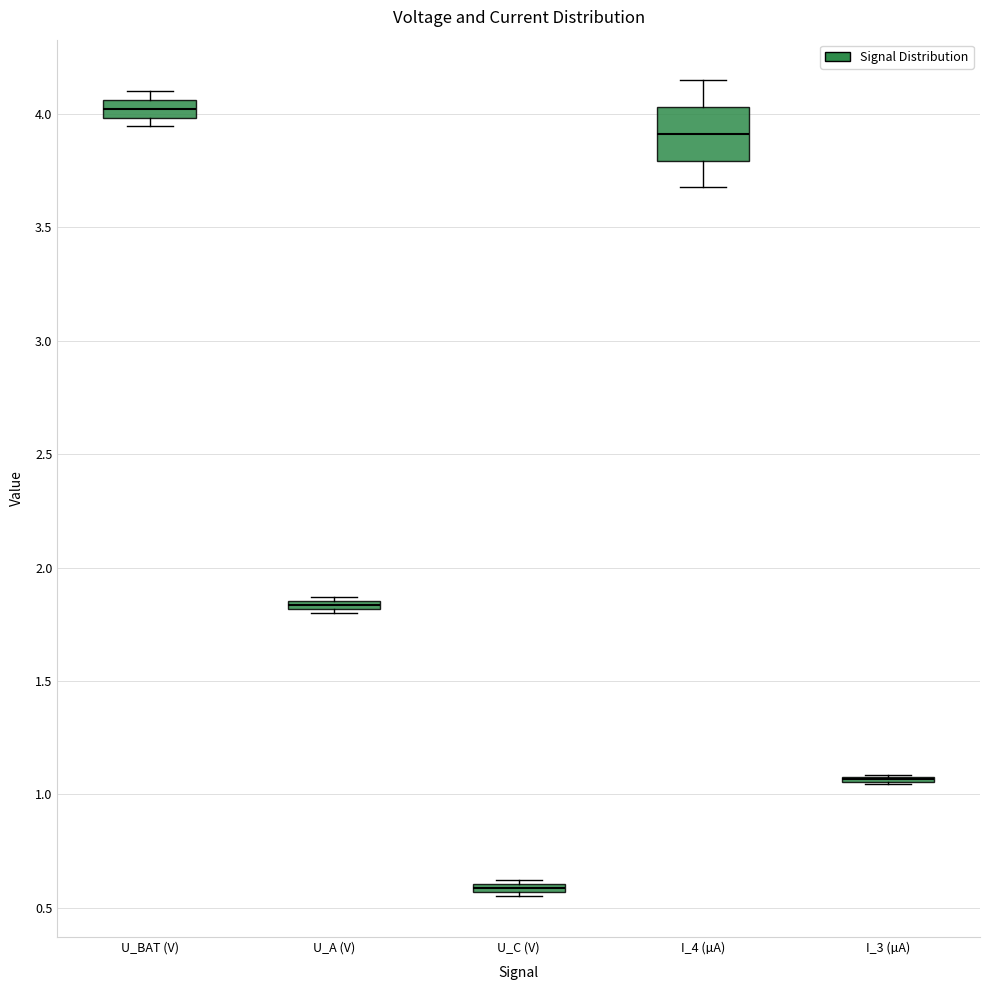

Which box is the tallest, from its lower edge to its upper edge?

I_4 (µA)